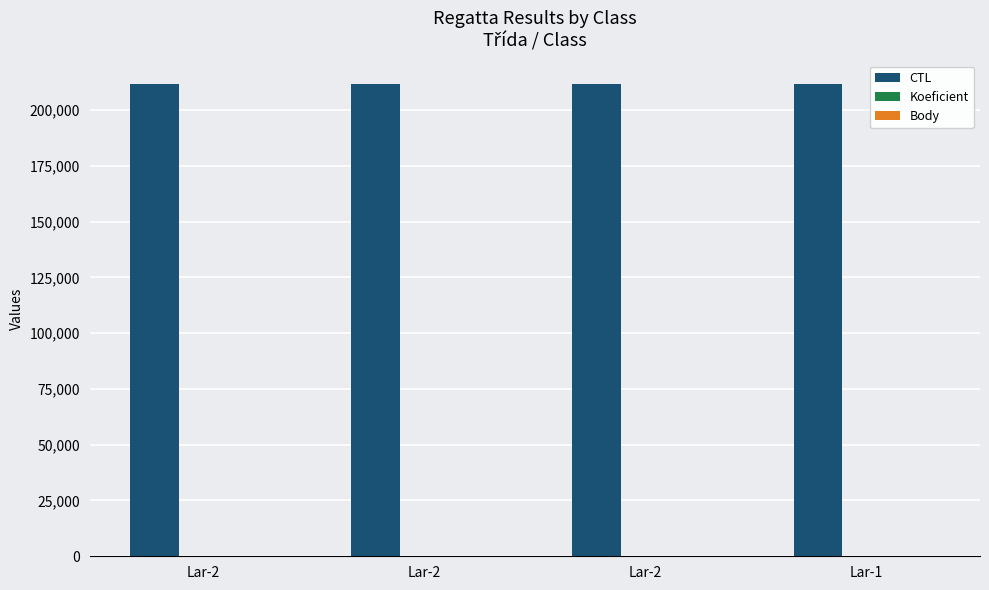

How many distinct data groups are displayed?

3